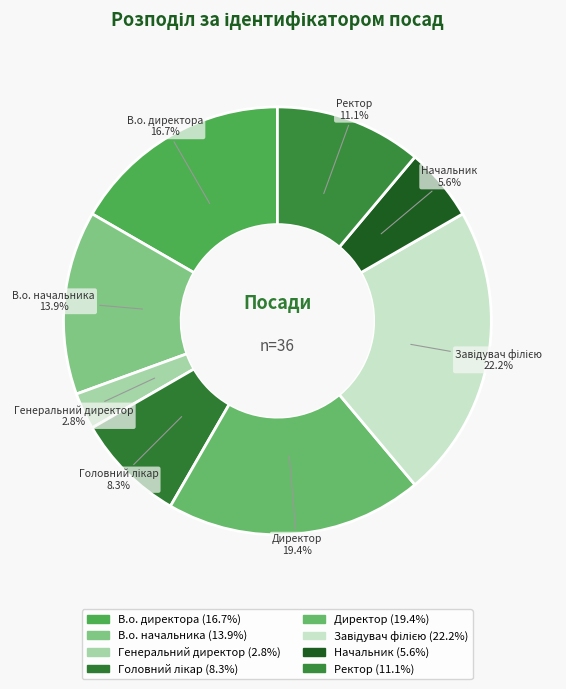

Is it true that Директор is 30% of the pie?

False